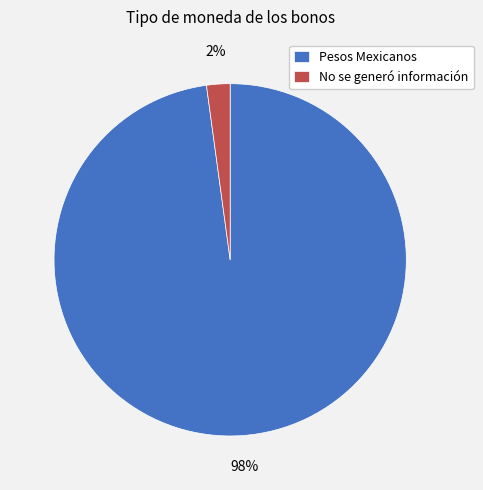

To the nearest percent, what is the difference between the largest and smallest slice percentages?

96%